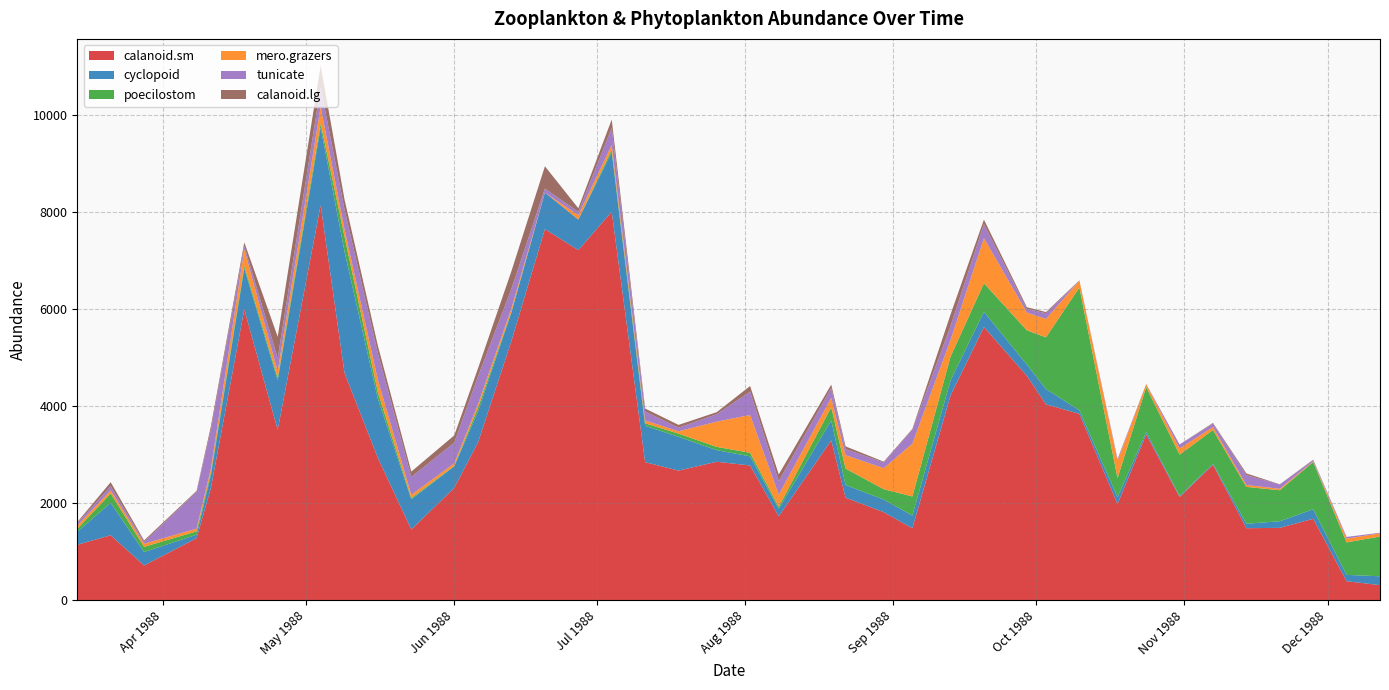

Reading right to left, list all the values displayed in this chart.

calanoid.sm: 309.8	390.8	1676.6	1489.4	1482.2	2790.5	2124.5	3414.5	1979.8	3838.0	4034.7	4621.3	5625.6	4214.4	1481.2	1812.5	2111.9	3291.9	1726.7	2774.2	2851.1	2668.7	2842.6	8000.0	7209.5	7643.2	5344.7	3254.5	2313.8	1455.3	2927.7	4680.9	8136.2	3506.4	5991.5	2306.4	1276.6	714.9	1336.9	1141.1
cyclopoid: 182.1	130.3	195.8	136.2	92.6	19.1	20.9	50.4	141.2	73.7	315.2	229.8	314.9	311.0	261.9	260.1	260.1	409.5	155.5	188.2	238.3	695.6	748.9	1225.5	630.1	752.9	587.2	638.3	443.3	621.3	1217.0	2502.1	1600.0	1021.3	842.5	268.1	72.3	276.6	665.9	268.2
poecilostom: 818.7	668.7	974.5	638.3	758.5	695.8	852.4	923.2	392.1	2528.7	1063.8	706.4	587.2	491.0	392.8	212.8	338.9	273.0	40.9	73.7	68.1	65.5	51.1	51.1	0.0	0.0	17.0	78.8	8.9	25.5	136.2	306.4	85.1	51.1	51.1	55.3	68.1	106.4	194.7	59.9
mero.grazers: 66.4	78.2	12.8	29.8	39.5	59.9	127.0	61.3	353.2	139.1	378.3	366.0	927.7	343.7	1088.4	433.4	275.8	192.7	249.6	777.4	519.1	49.1	59.6	102.1	90.0	0.0	68.1	70.9	53.2	68.1	255.3	153.2	340.4	136.2	340.4	80.8	55.3	63.8	62.6	66.7
tunicate: 11.9	34.7	25.5	89.4	204.2	70.8	81.8	4.1	34.0	0.0	118.2	76.6	289.4	286.4	286.4	118.2	126.1	200.7	278.2	482.8	153.2	73.7	185.5	350.6	69.1	82.5	400.3	572.4	424.1	367.7	548.8	408.5	405.8	268.9	66.7	800.0	757.8	37.1	86.8	47.7
calanoid.lg: 0.0	0.0	8.5	4.3	34.0	15.0	0.0	0.0	7.6	8.2	23.6	34.0	93.6	237.3	16.4	15.8	55.2	72.3	139.1	114.6	42.5	57.3	59.6	170.2	73.7	458.3	366.0	165.5	150.7	110.6	153.2	204.3	442.6	442.6	76.6	72.3	21.3	31.3	83.0	23.1